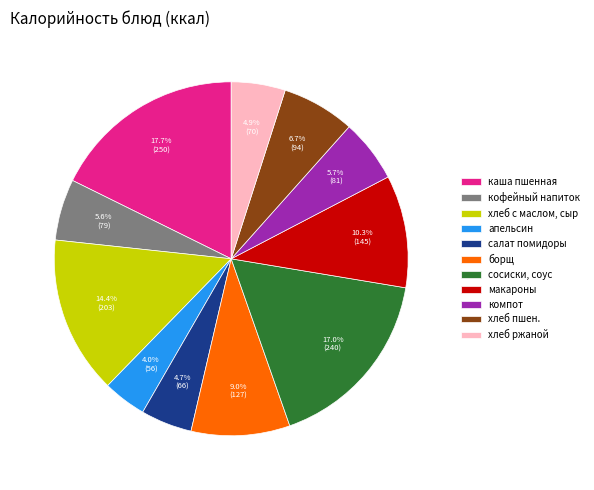

Is there any slice that represents more than half of the pie?

No